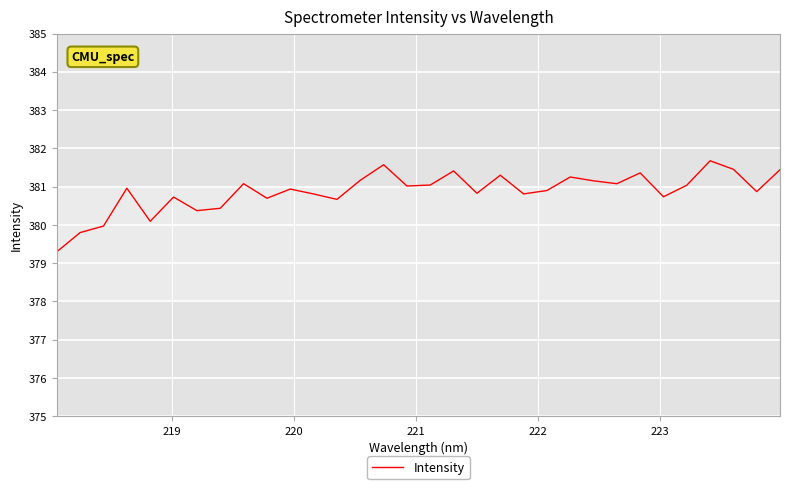

What is the difference between the maximum and minimum values?

2.4